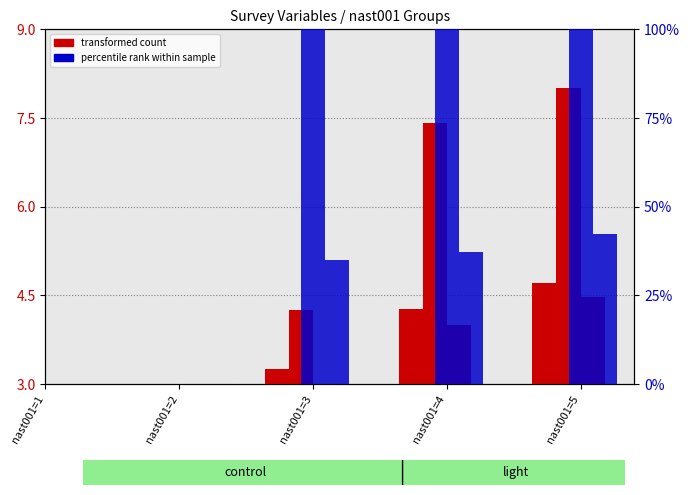

Does the chart contain any negative values?

No